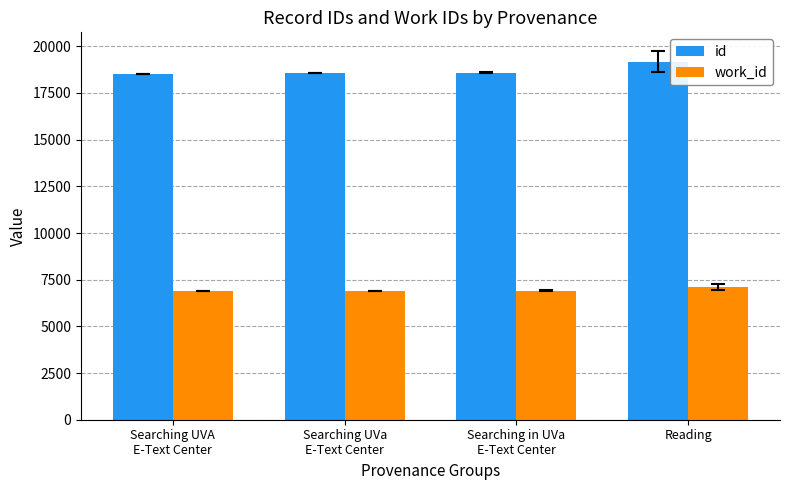

What is the difference between the highest and lowest values at Searching UVA
E-Text Center?

11642.0